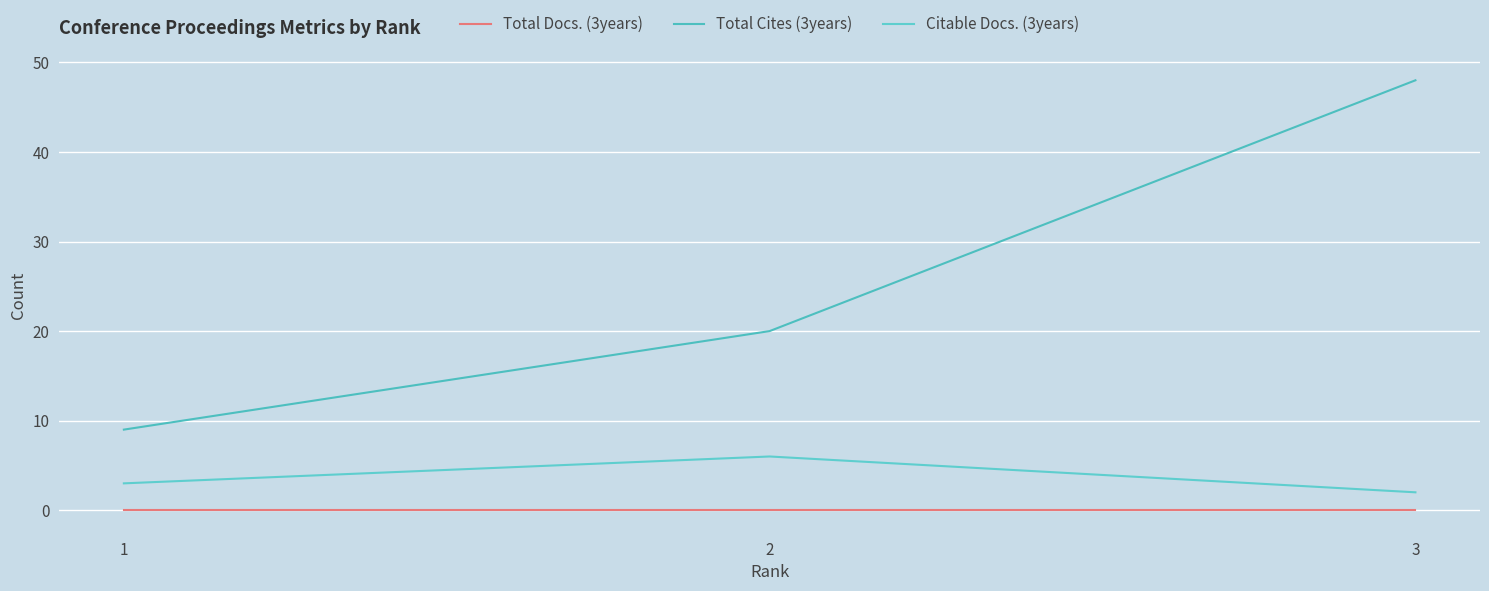

What is the difference between the Citable Docs. (3years) values at 3 and 1?

1